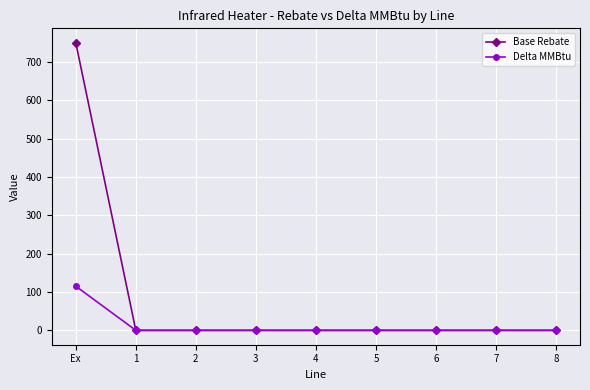

Rank the series by their maximum value, from lowest to highest.

Delta MMBtu, Base Rebate